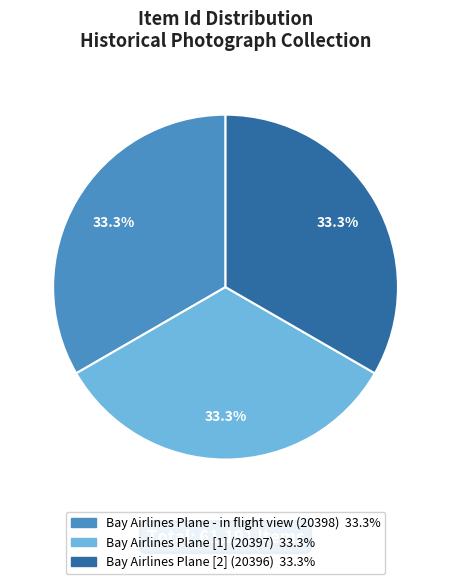

Count the number of slices in the pie.

3